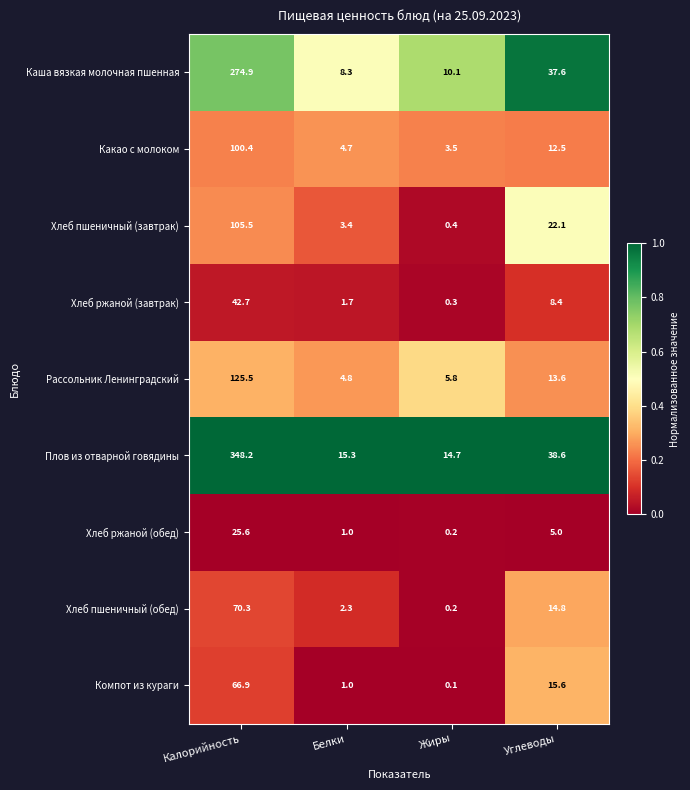

The Рассольник Ленинградский series shows 8.2 at Жиры. True or false?

False